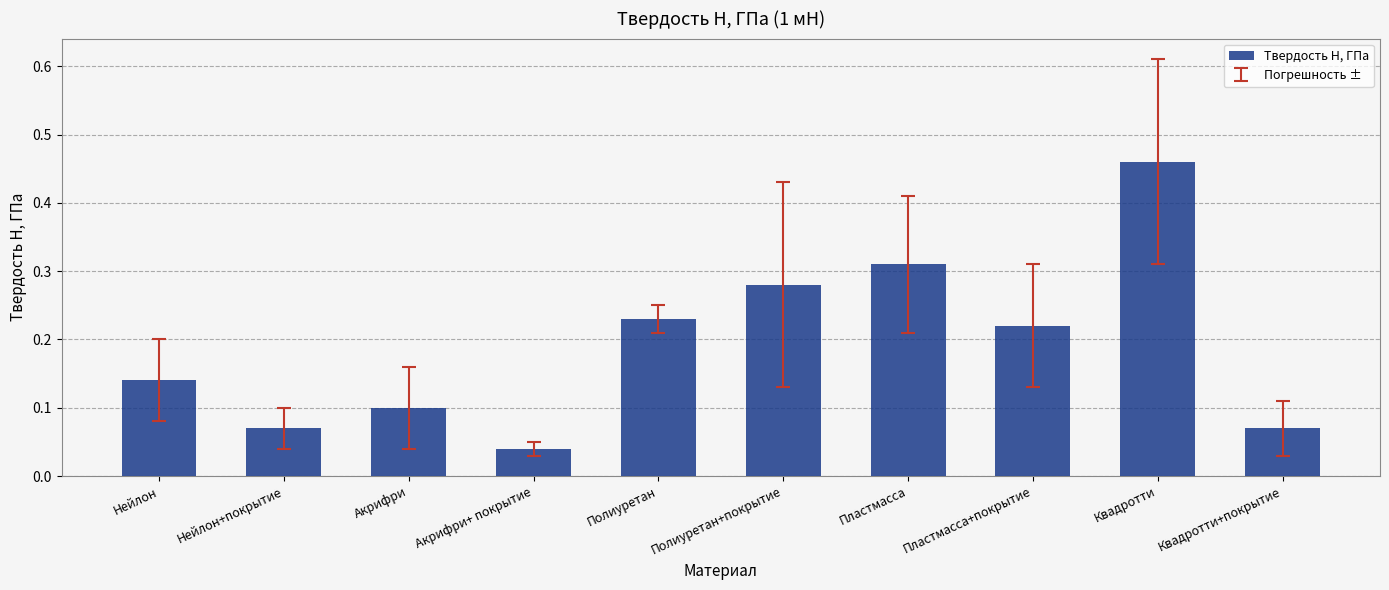

Which label corresponds to the largest value in the chart?

Квадротти